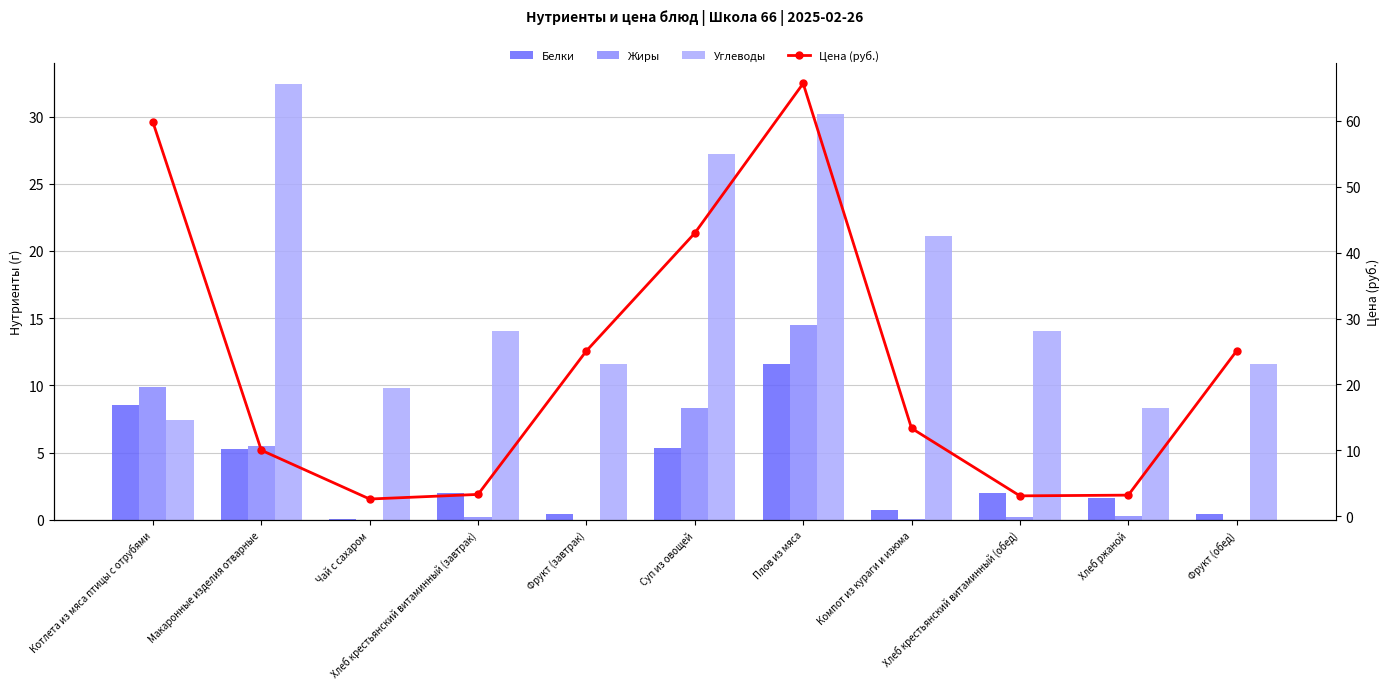

Count the number of categories in the chart.

11